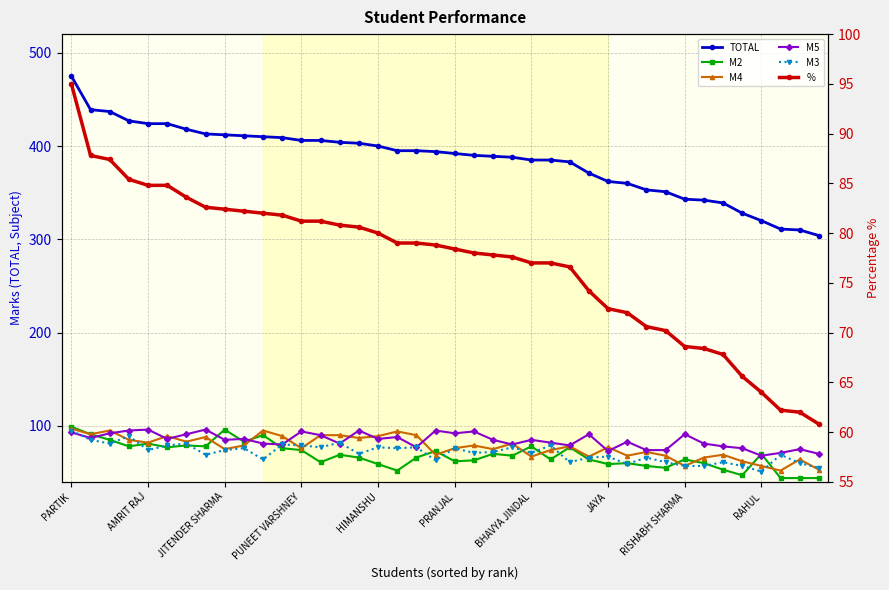

Which series has the widest spread of values?

TOTAL